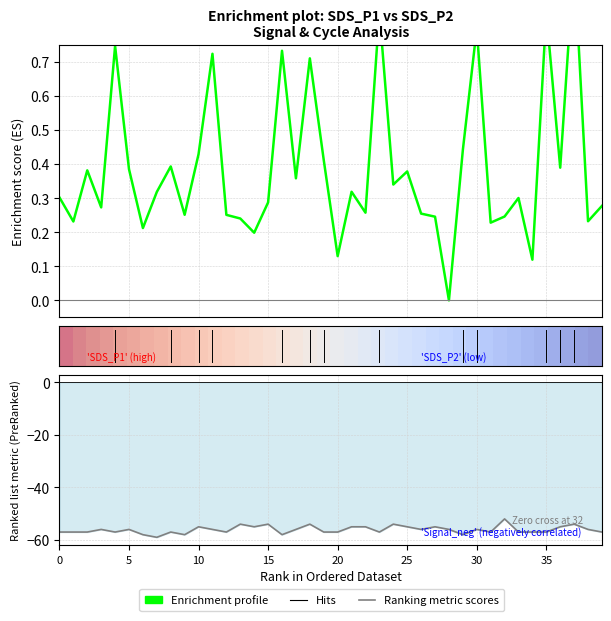

Which category has the lowest value in the Enrichment profile series?

28